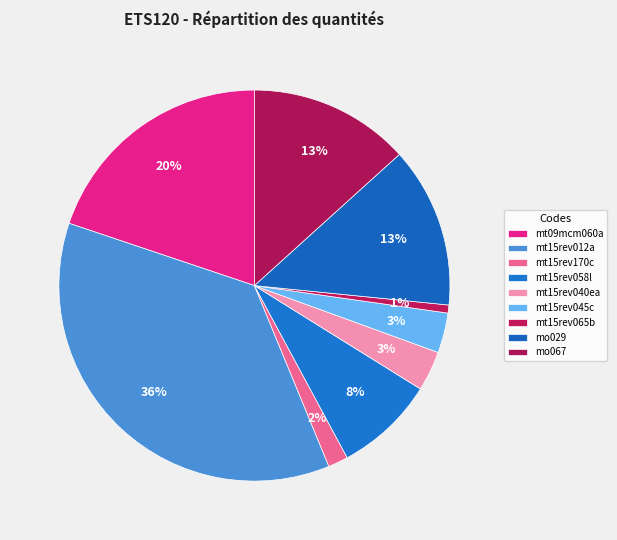

How many segments does this pie chart have?

9